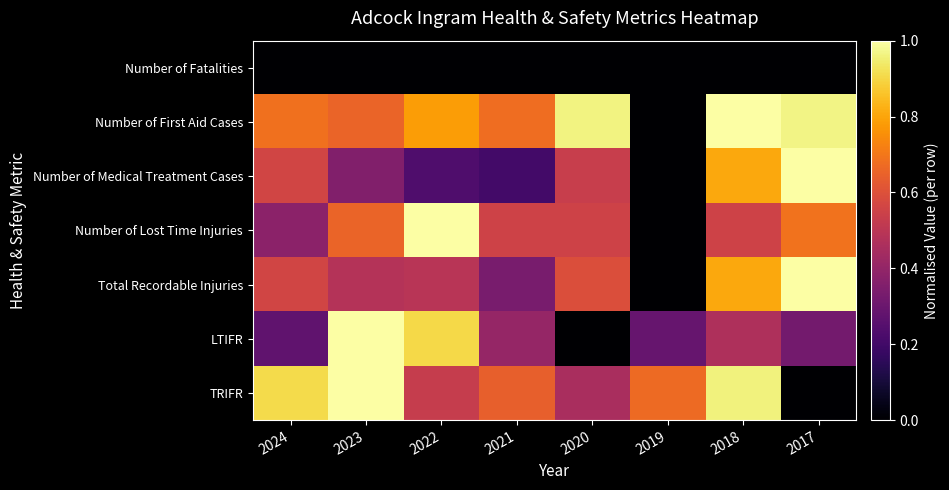

Reading left to right, transcribe all the data shown in this chart.

Number of Fatalities: 2024=0.0	2023=0.0	2022=0.0	2021=0.0	2020=0.0	2019=0.0	2018=0.0	2017=0.0
Number of First Aid Cases: 2024=0.7	2023=0.7	2022=0.8	2021=0.7	2020=1.0	2019=0.0	2018=1.0	2017=1.0
Number of Medical Treatment Cases: 2024=0.6	2023=0.4	2022=0.2	2021=0.2	2020=0.5	2019=0.0	2018=0.8	2017=1.0
Number of Lost Time Injuries: 2024=0.4	2023=0.7	2022=1.0	2021=0.6	2020=0.6	2019=0.0	2018=0.6	2017=0.7
Total Recordable Injuries: 2024=0.6	2023=0.5	2022=0.5	2021=0.3	2020=0.6	2019=0.0	2018=0.8	2017=1.0
LTIFR: 2024=0.3	2023=1.0	2022=0.9	2021=0.4	2020=0.0	2019=0.3	2018=0.5	2017=0.3
TRIFR: 2024=0.9	2023=1.0	2022=0.5	2021=0.6	2020=0.5	2019=0.7	2018=1.0	2017=0.0